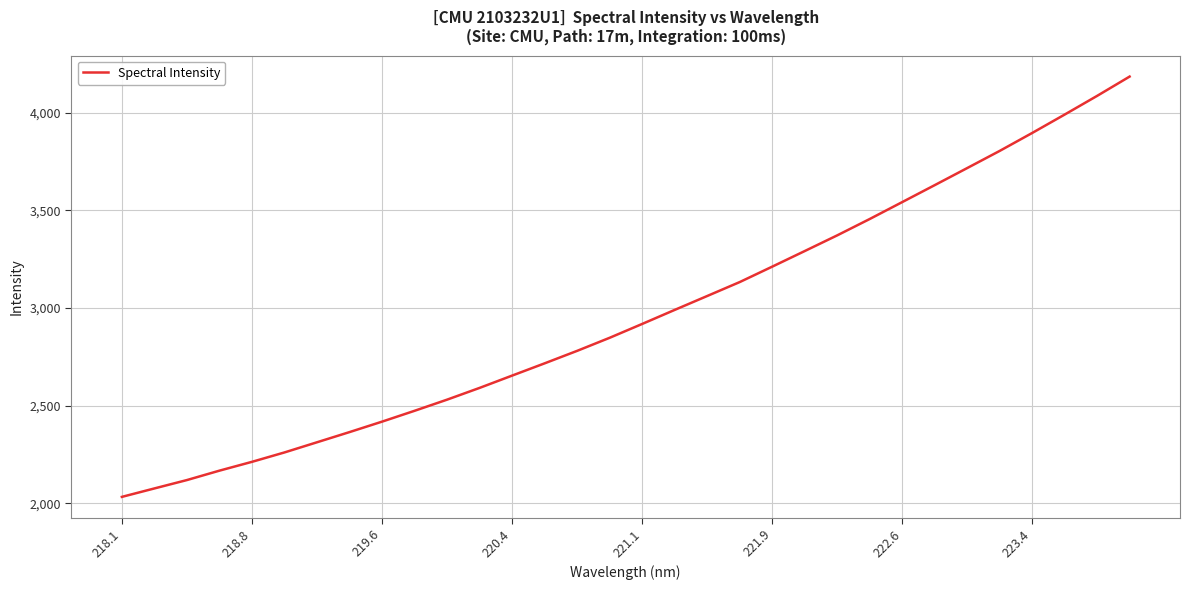

What is the greatest value displayed?

4185.8